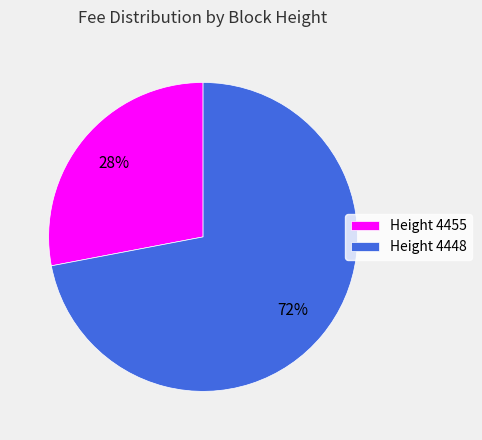

Is there a majority slice in this chart?

Yes